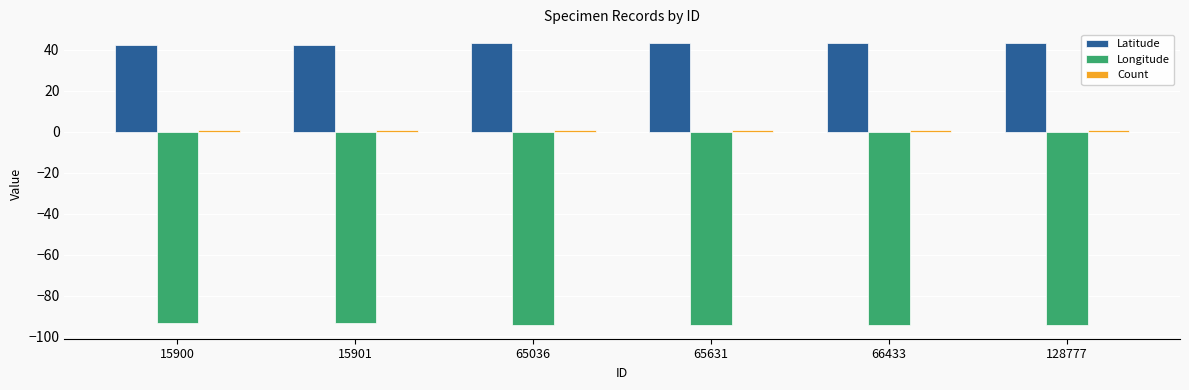

How many bars are there in total?

18